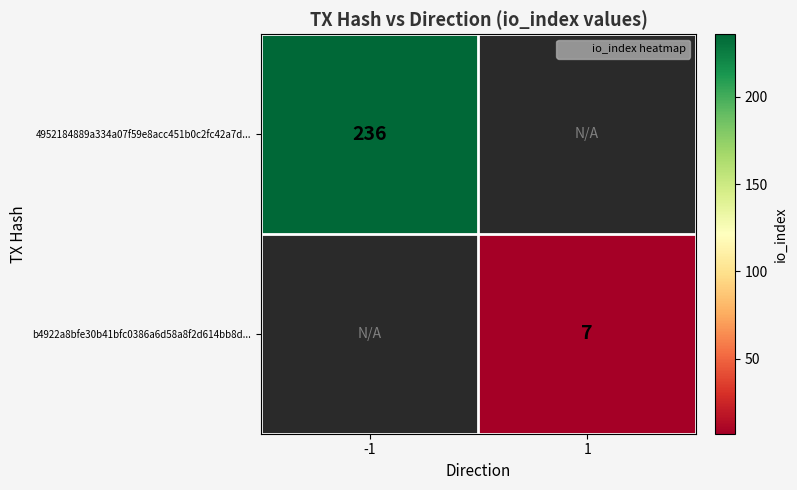

How many values in b4922a8bfe30b41bfc0386a6d58a8f2d614bb8d... are above zero?

1